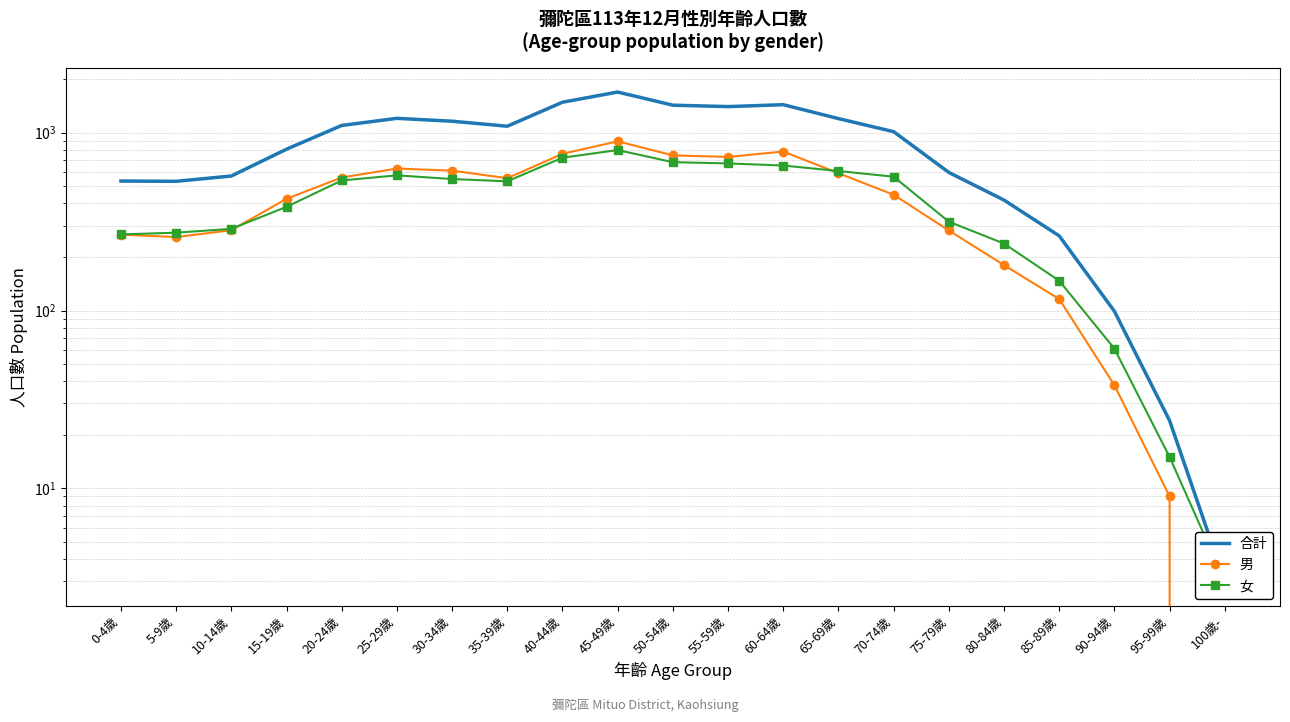

What is the sum of the 男 values at 25-29歲 and 45-49歲?

1524